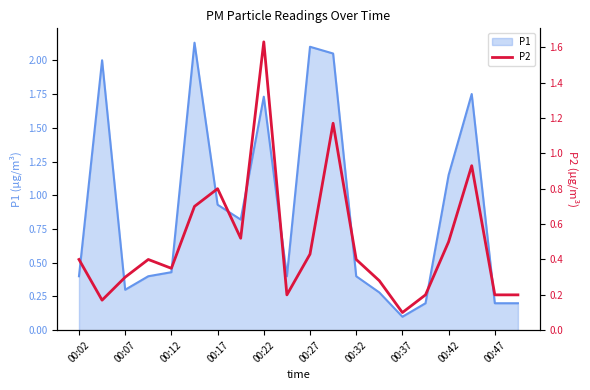

True or false: P1 has a value of 0.1 at 00:37.

True